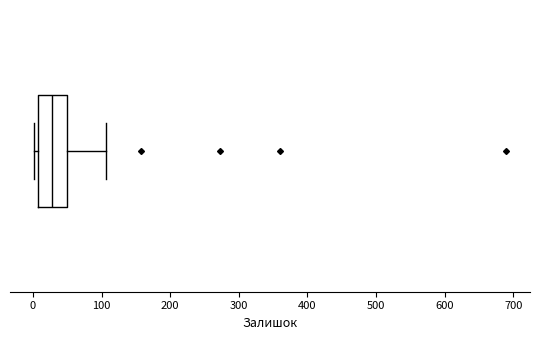

Transcribe this box plot: give where the median line is, the range the box spans, and where the two whiskers end, as read against the x-axis. The values are not printed on the chart, so give them approximately, as read against the axis.

median 30, box 10 to 50, whiskers 0 to 110